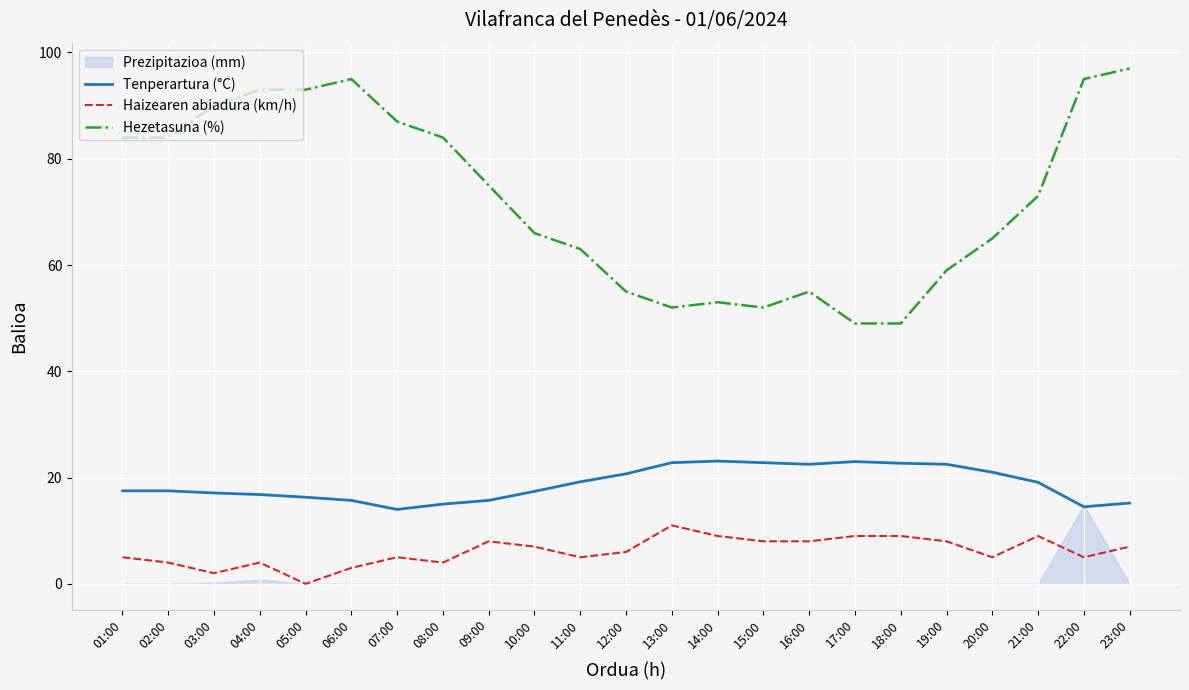

How many lines are shown in the chart?

3